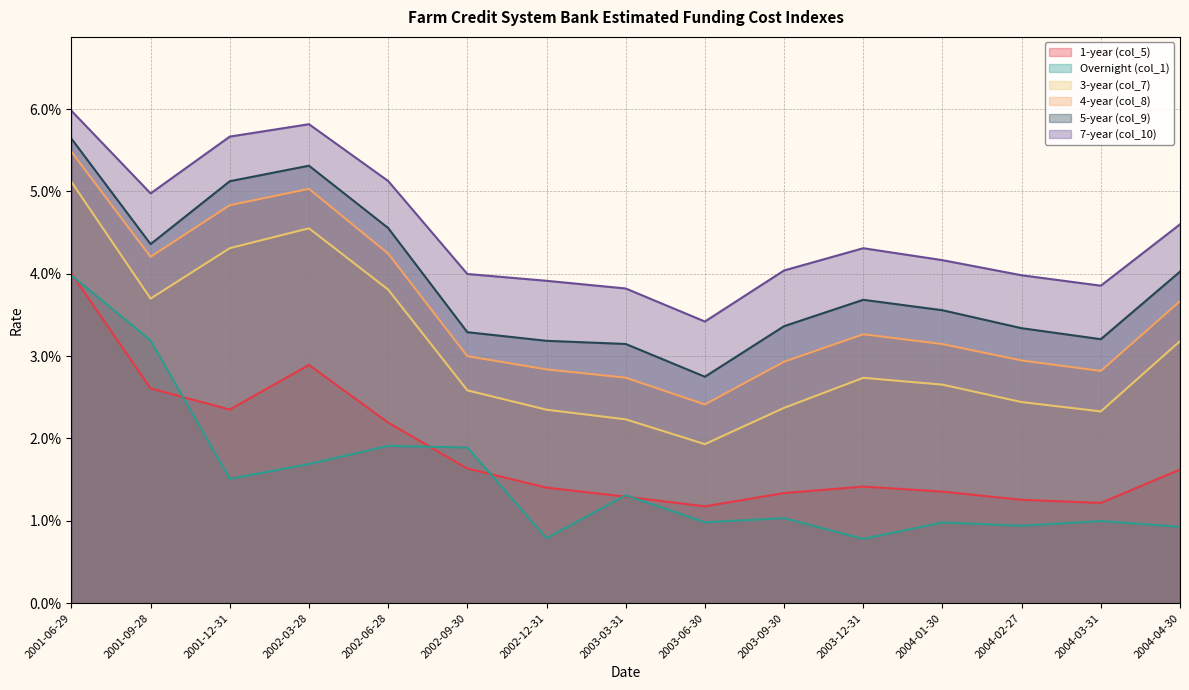

Which category has the highest value across all series?

2001-06-29